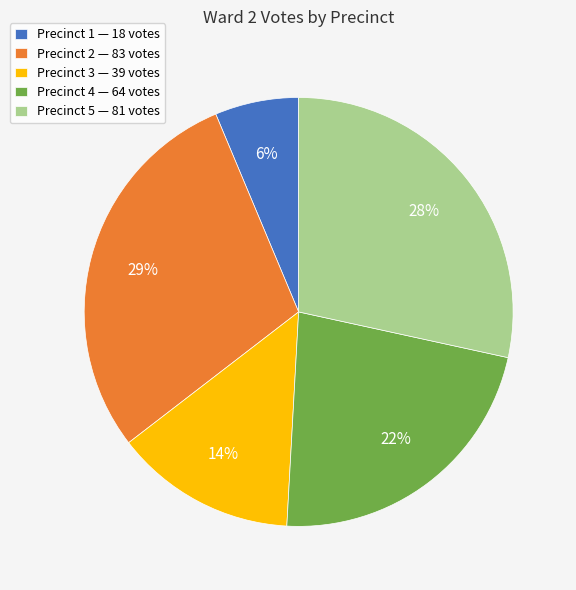

Does Precinct 1 account for over 50% of the chart?

No